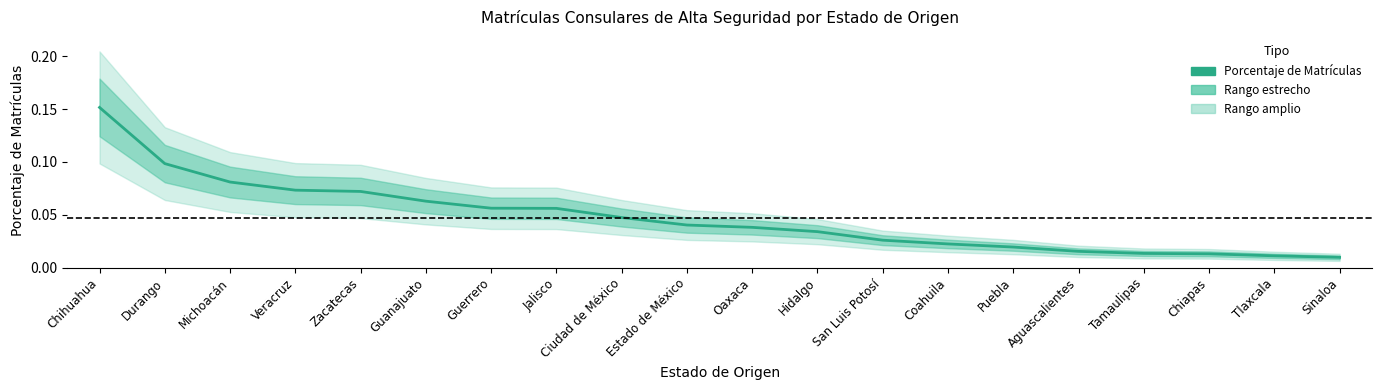

The chart shows a value of 0.0 at Hidalgo. True or false?

True